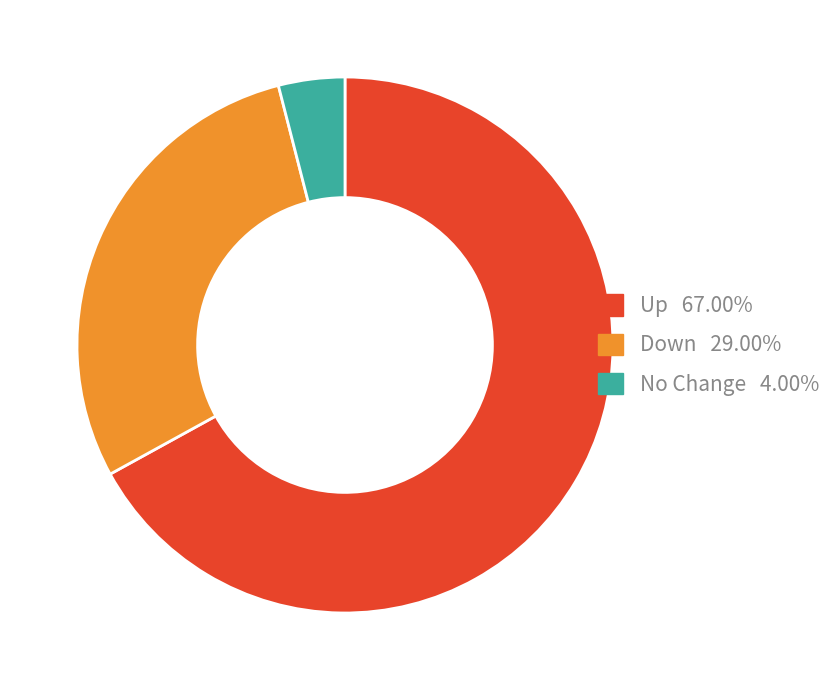

Does any single category account for the majority?

Yes